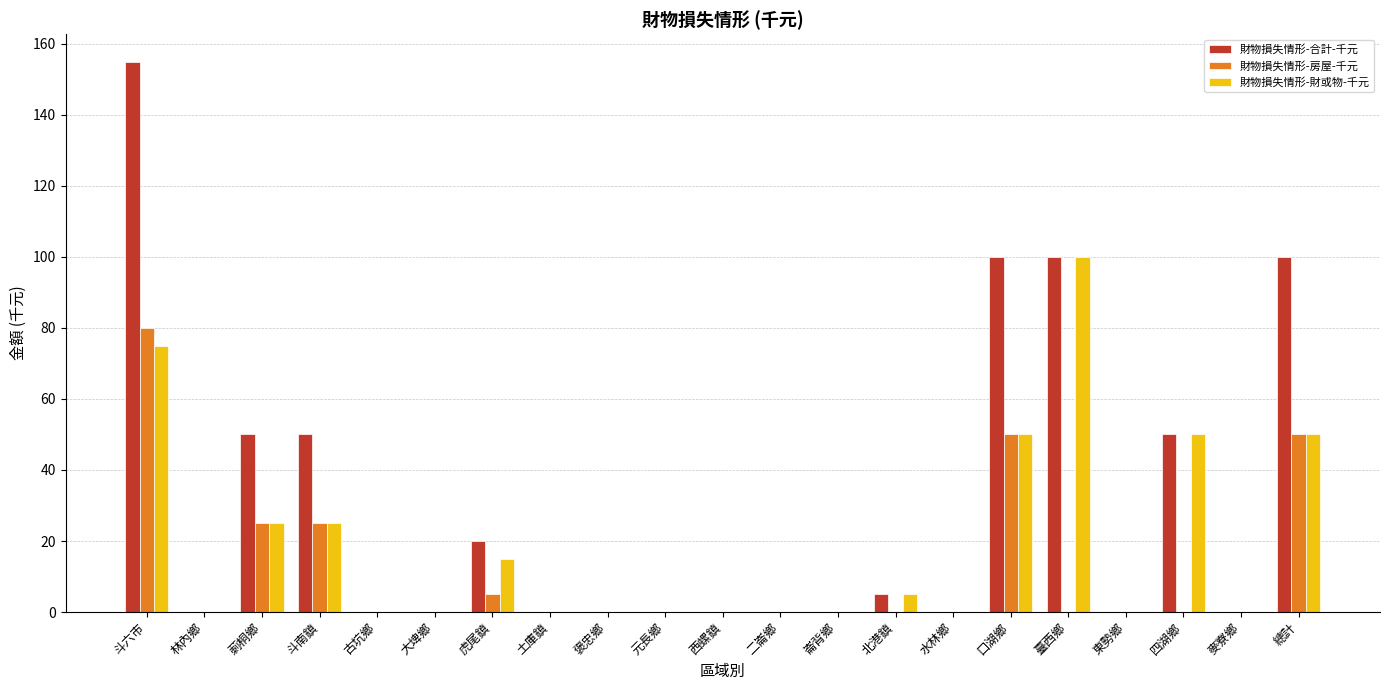

Are the bars horizontal?

No